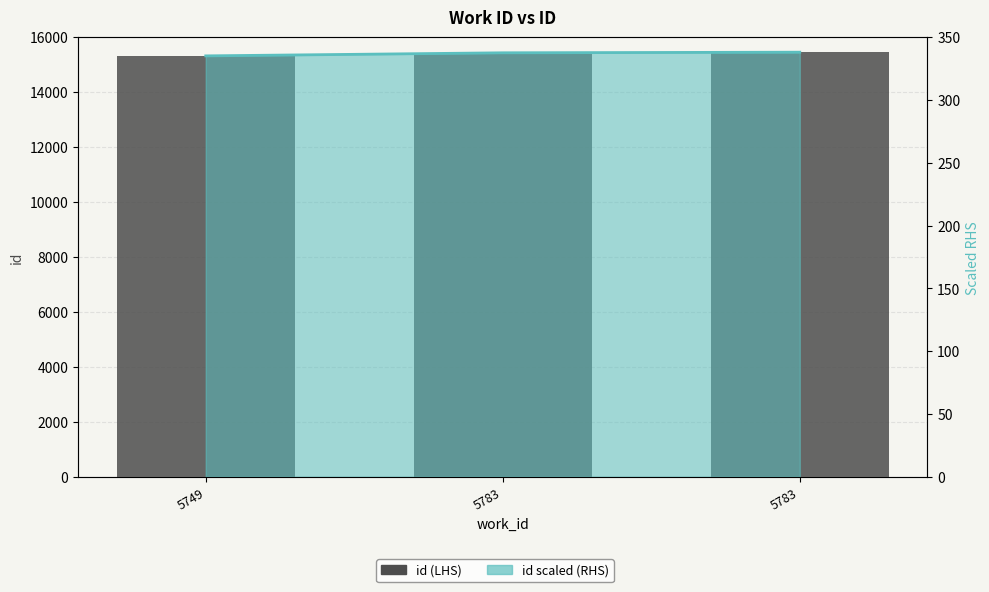

How many bars are there in each group?

2